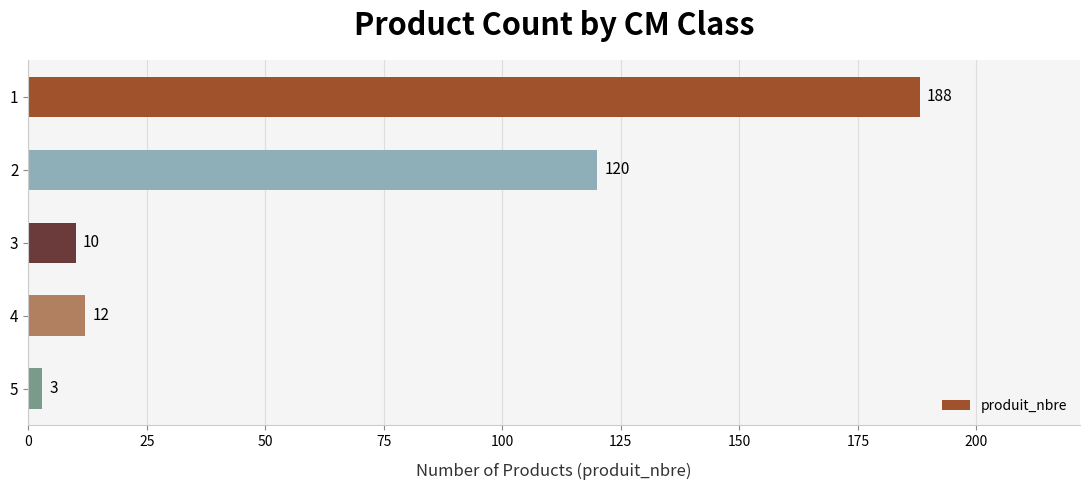

List the labels in order of value, largest first.

1, 2, 4, 3, 5